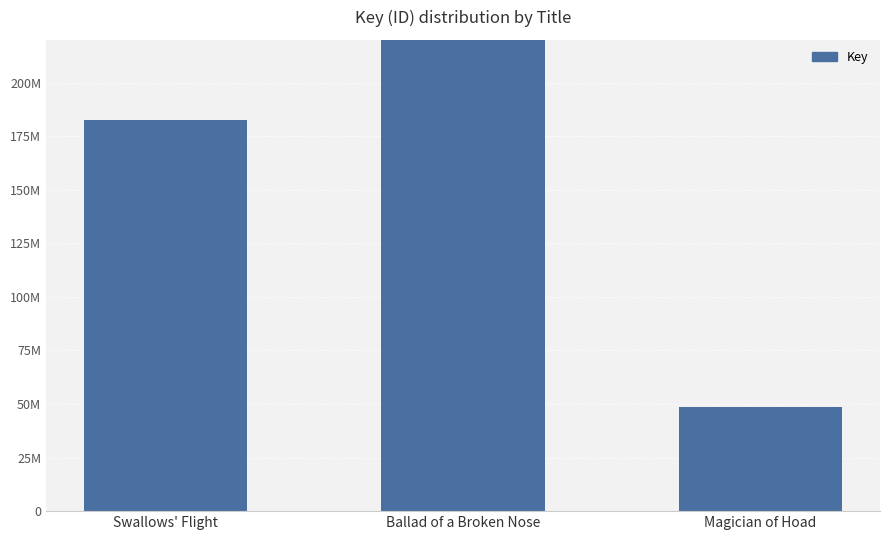

How many data points are above 182476784?

1